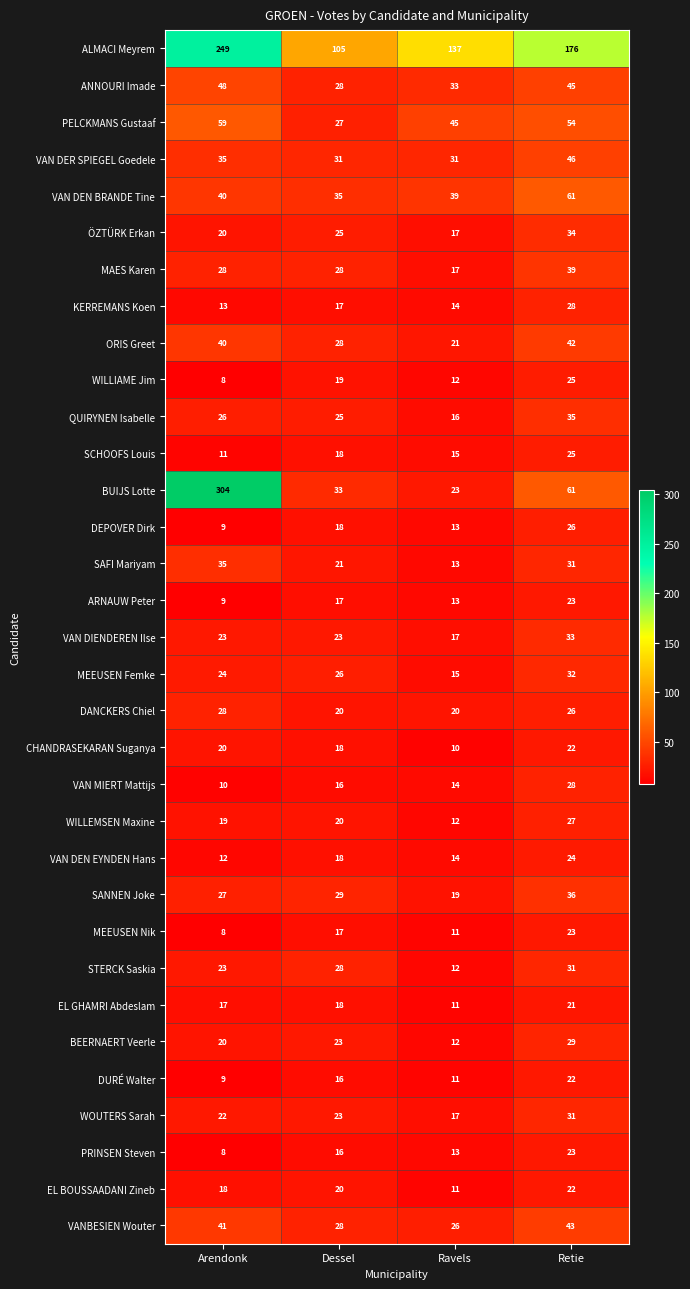

What is the sum of all CHANDRASEKARAN Suganya values?

70